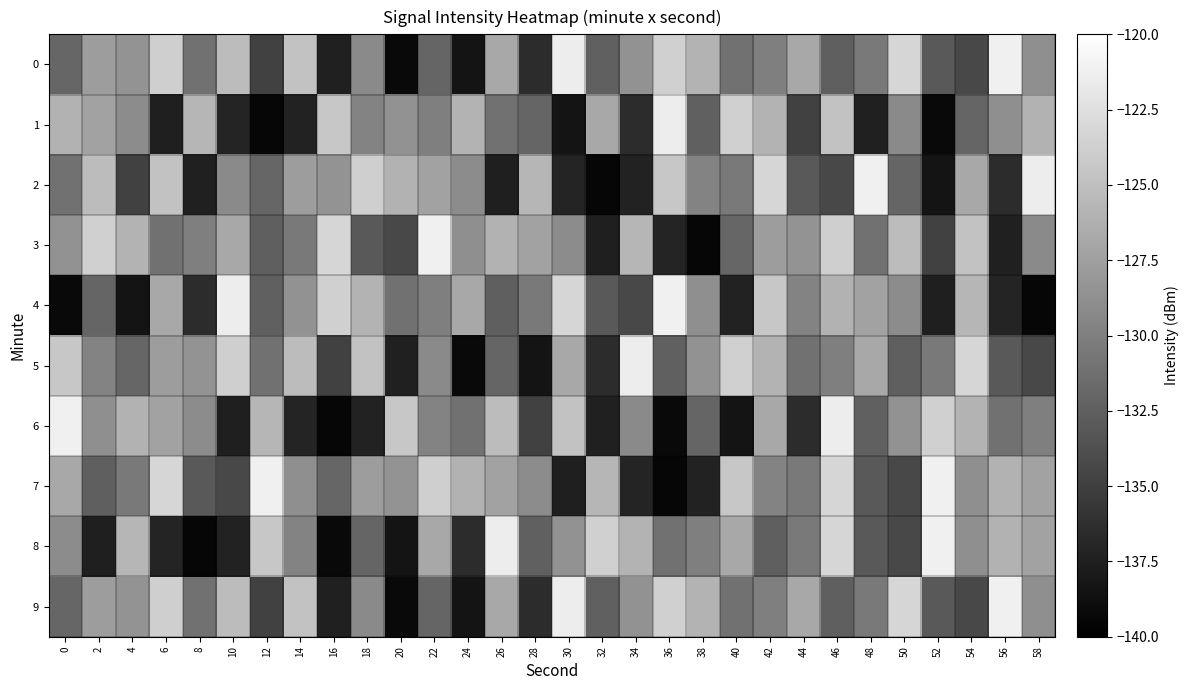

What is the total value across all series at 50?

-1291.7